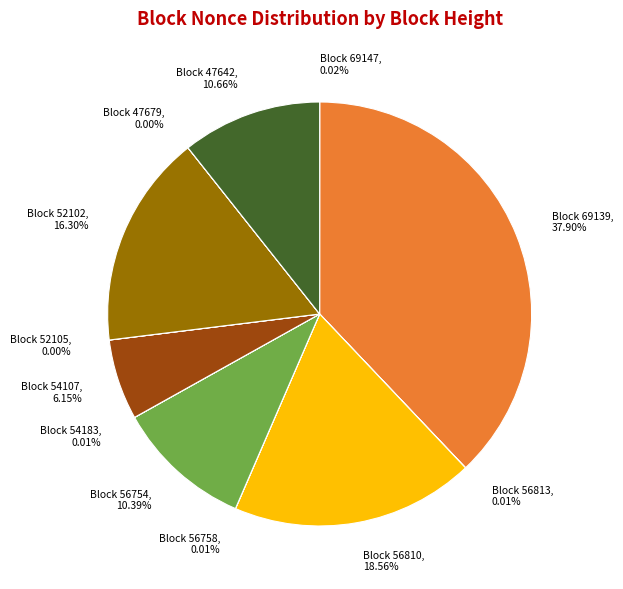

Does any single category account for the majority?

No